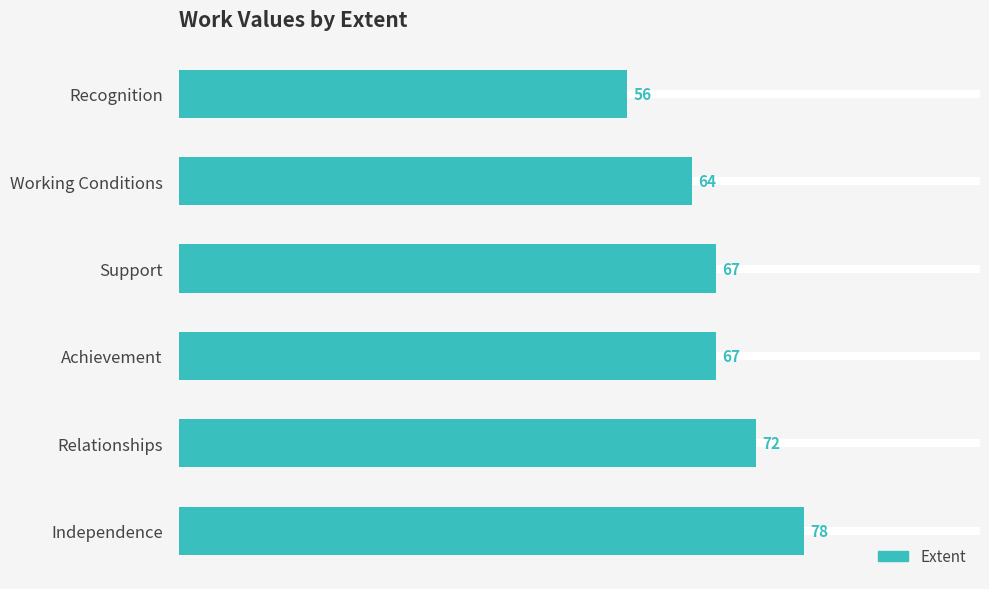

What is the ratio of the value at Support to the value at Recognition?

1.2